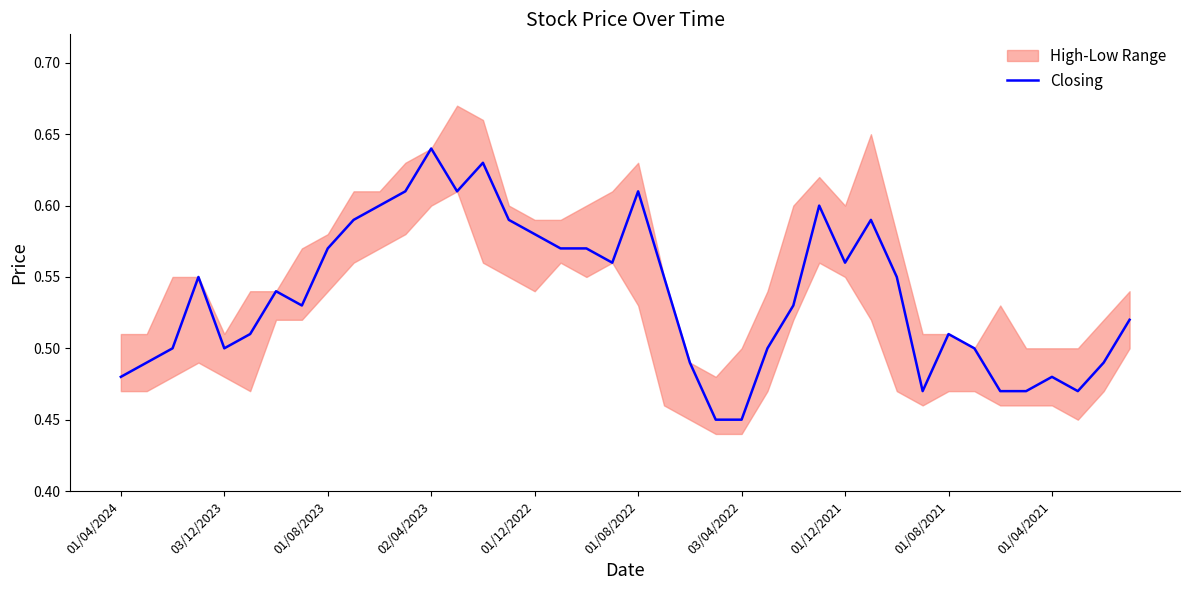

What is the change in value from 10 to 25?

-0.1